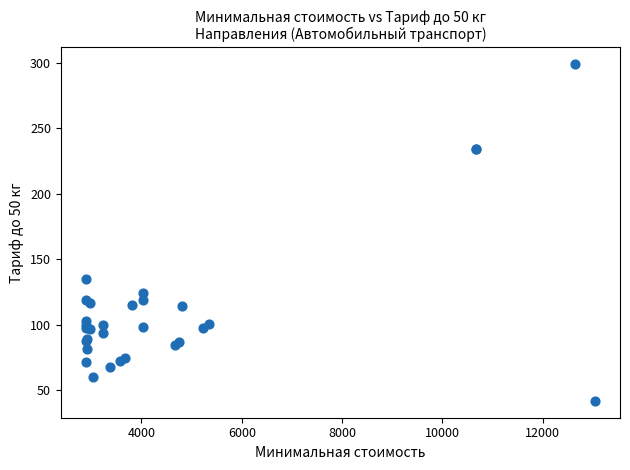

What Y value in the scatter plot is closest to 170?

134.6